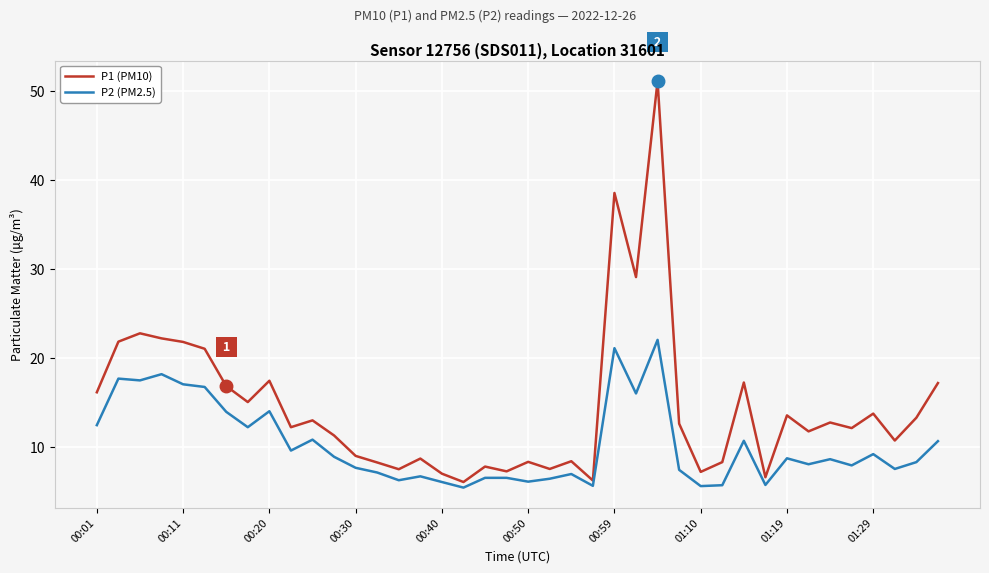

What is the highest value of the P2 (PM2.5) series?

22.0